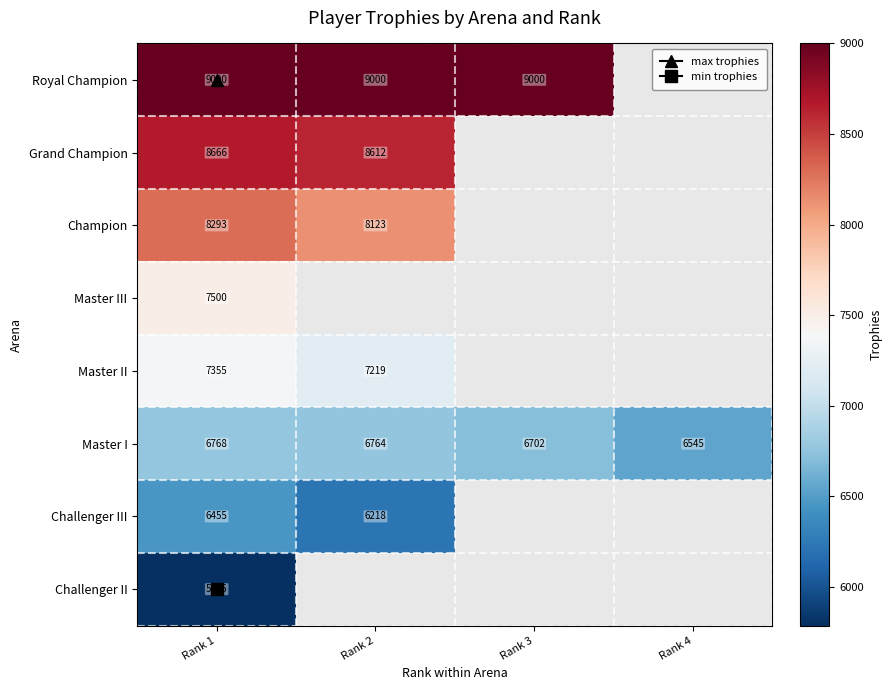

What is the difference between the highest and lowest values at Rank 1?

3215.0